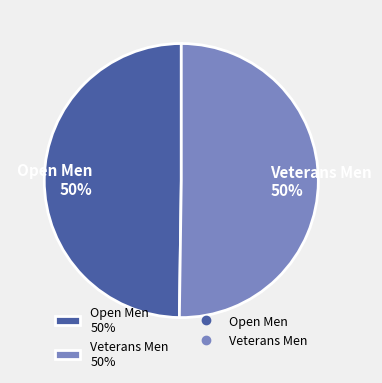

What is the ratio of the value at Veterans Men 50% to the value at Open Men 50%?

1.0